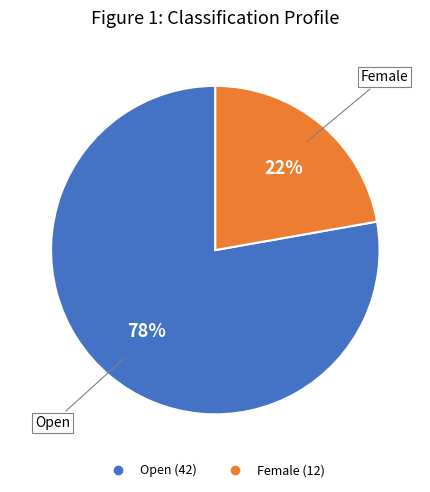

How many segments does this pie chart have?

2